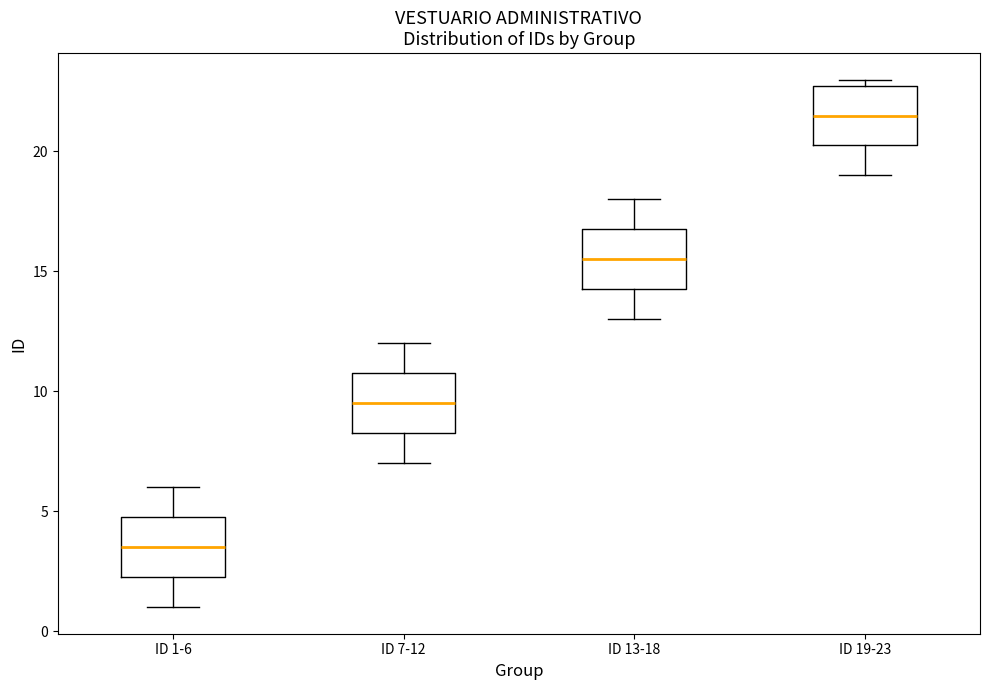

Where is the lower edge of the box for ID 1-6 on the y-axis? The values are not printed on the chart, so give them approximately, as read against the axis.

2.5